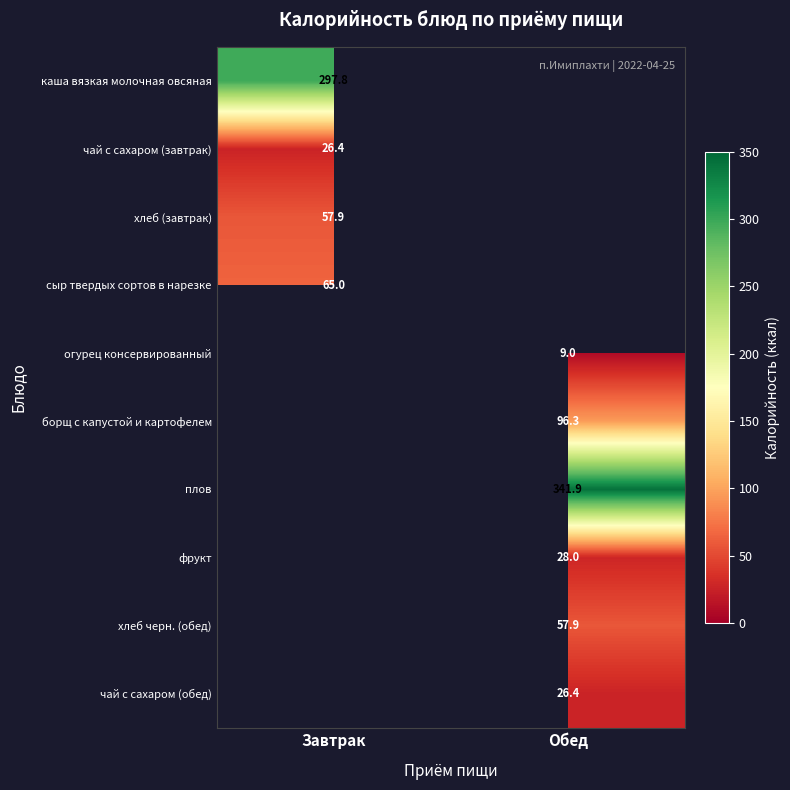

At which category does the chart reach its minimum across all series?

Обед